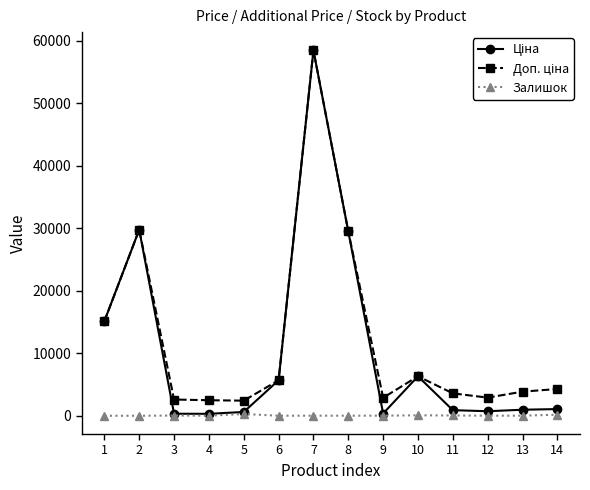

What is the greatest value displayed?

58426.5